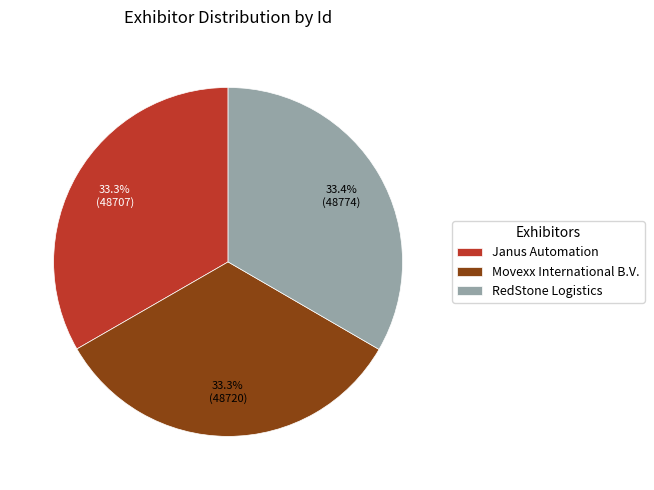

The Janus Automation slice represents 23% of the pie. True or false?

False